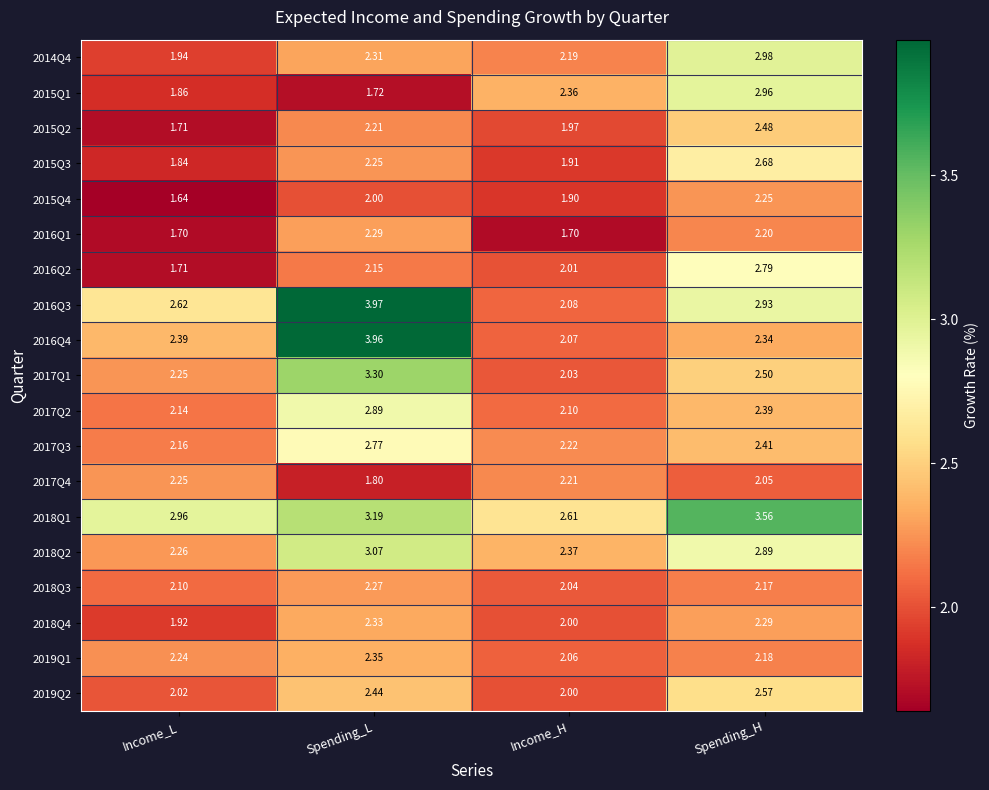

How many categories are shown in the chart?

4